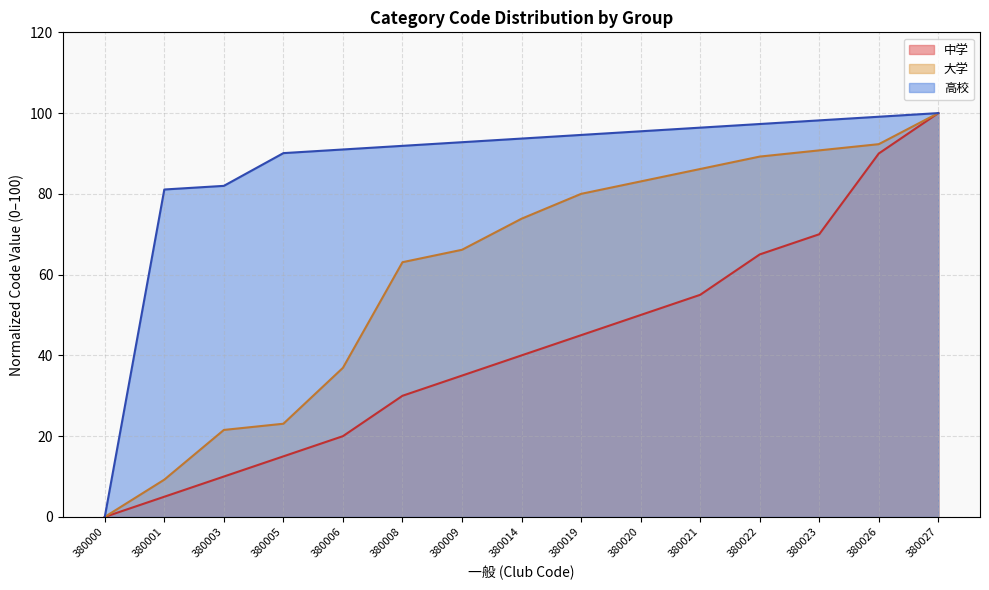

What value does the 大学 series have at 380005?

23.1